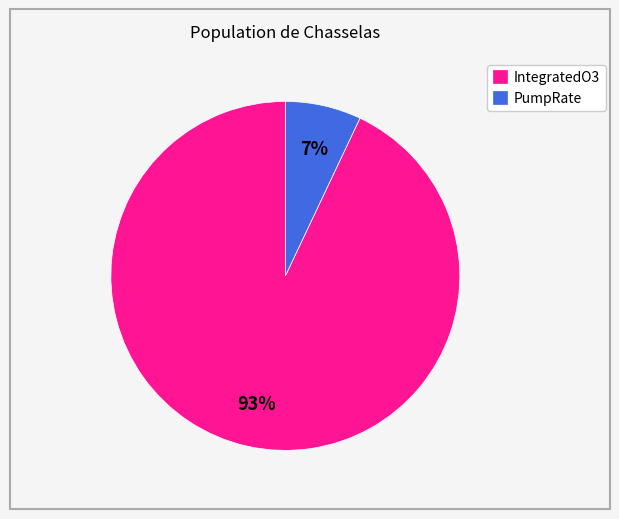

To the nearest percent, what is the combined percentage of IntegratedO3 and PumpRate?

100%